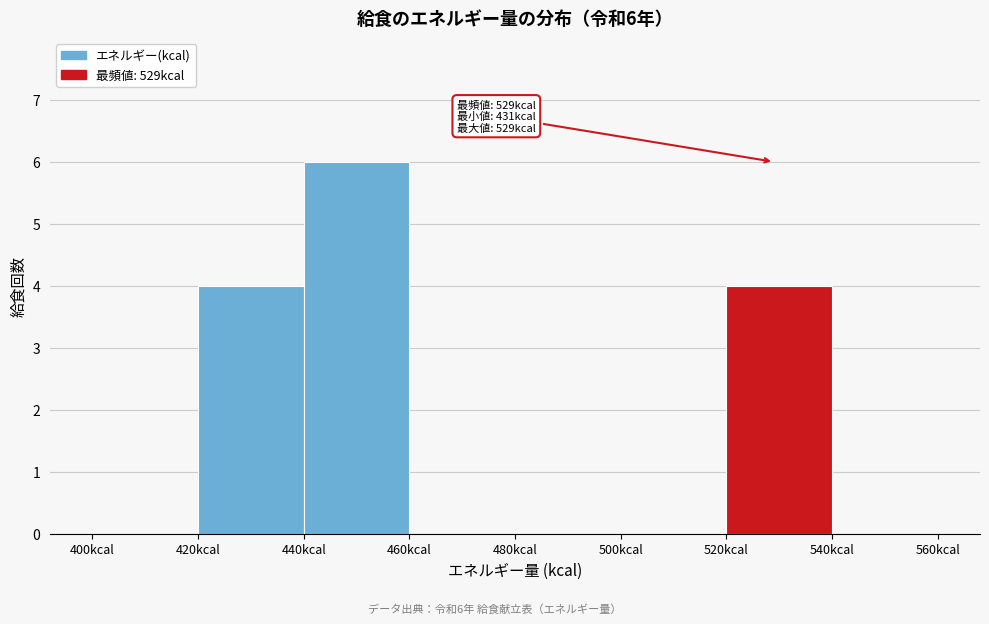

Over which range of the x-axis is the bar tallest?

440 to 460